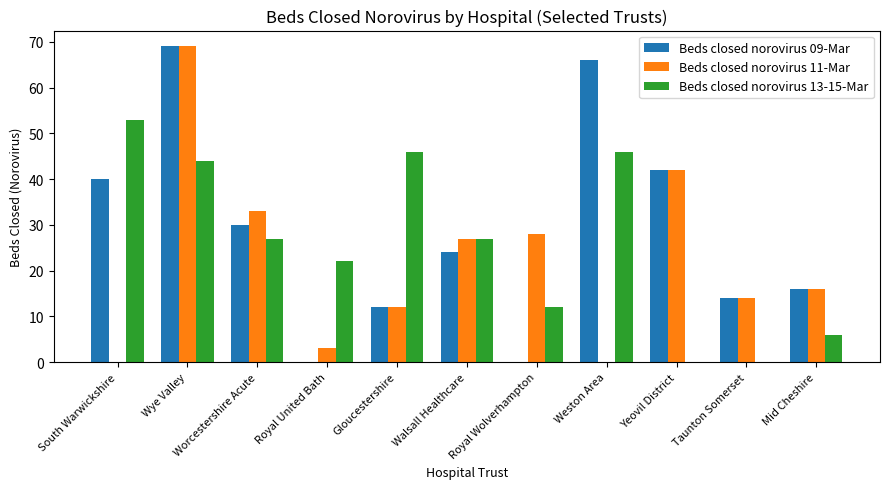

Is it true that Beds closed norovirus 09-Mar equals 69 at Wye Valley?

True